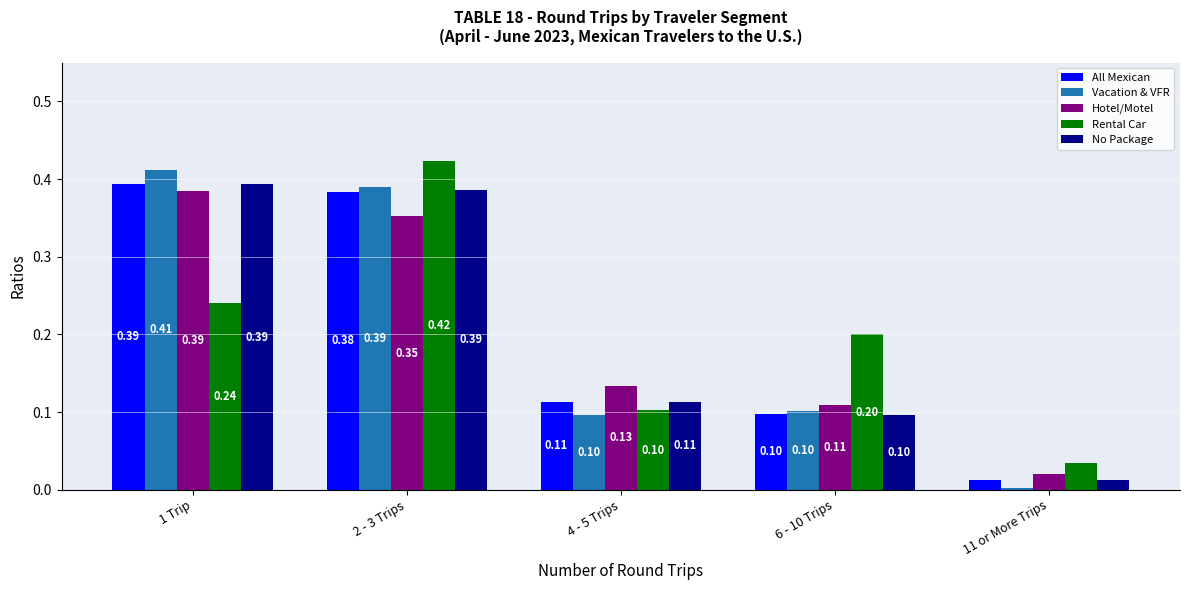

List the labels in order of All Mexican value, largest first.

1 Trip, 2 - 3 Trips, 4 - 5 Trips, 6 - 10 Trips, 11 or More Trips